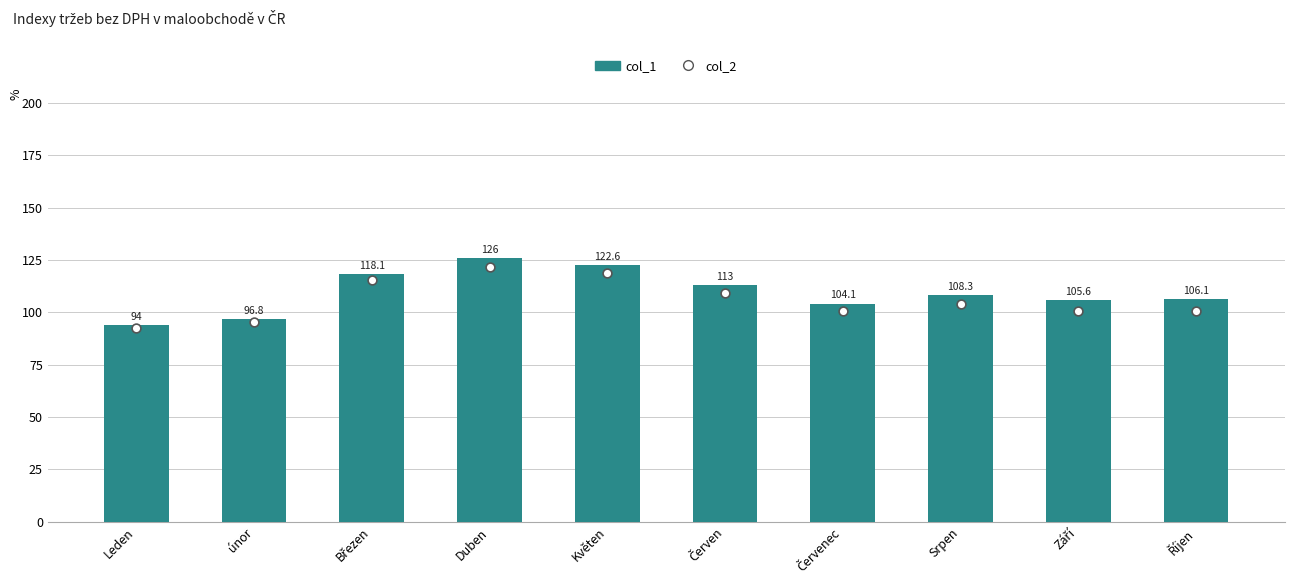

At how many categories does at least one series exceed 106?

6